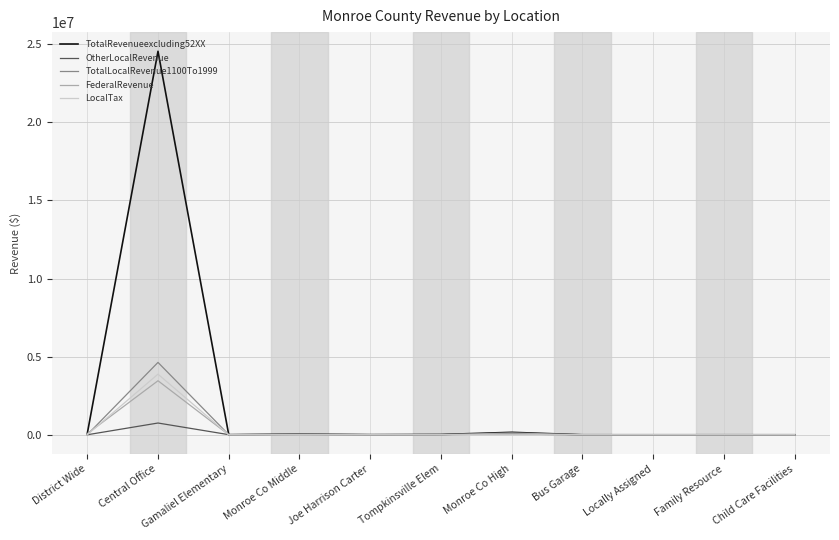

How many series are shown in this chart?

5